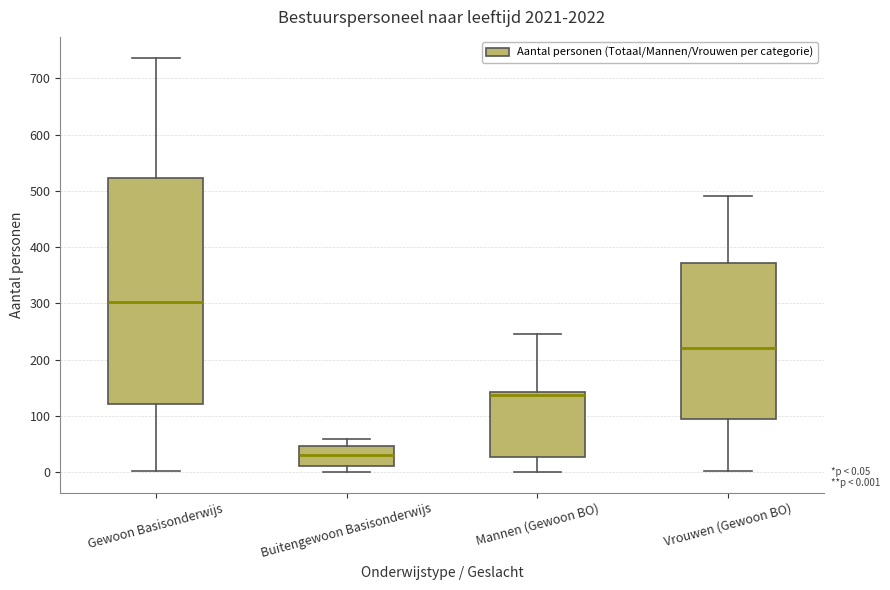

Which box's median line is the highest?

Gewoon Basisonderwijs